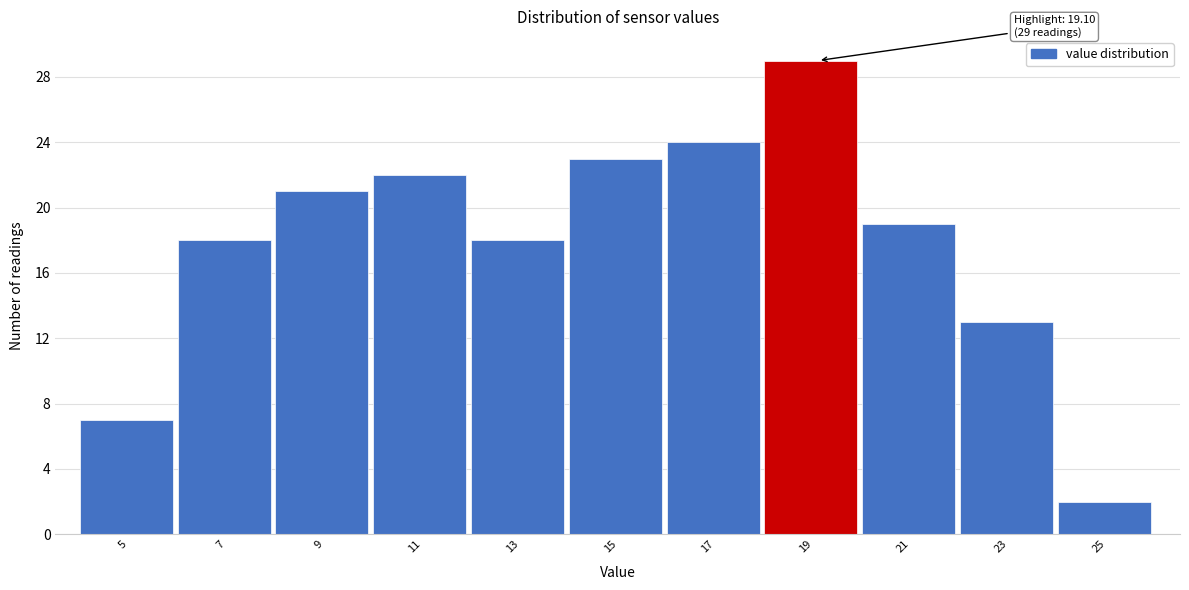

Reading left to right, list all the values displayed in this chart.

5=7	7=18	9=21	11=22	13=18	15=23	17=24	19=29	21=19	23=13	25=2